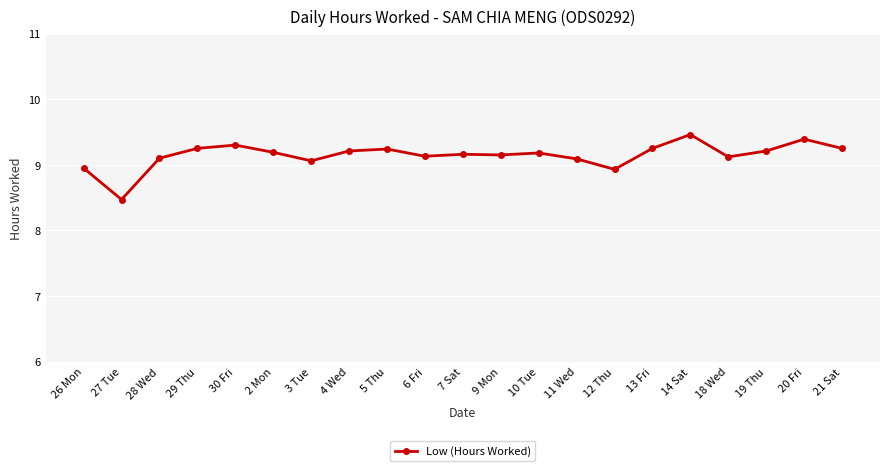

What position from the right is 11 Wed?

8